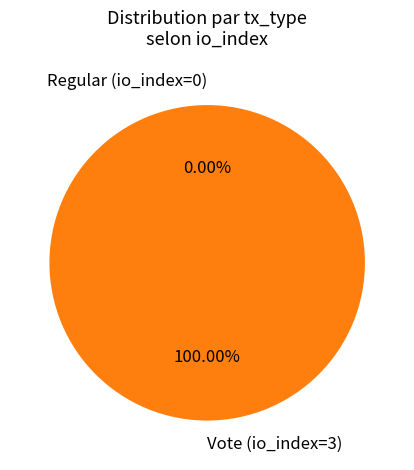

How many segments does this pie chart have?

2